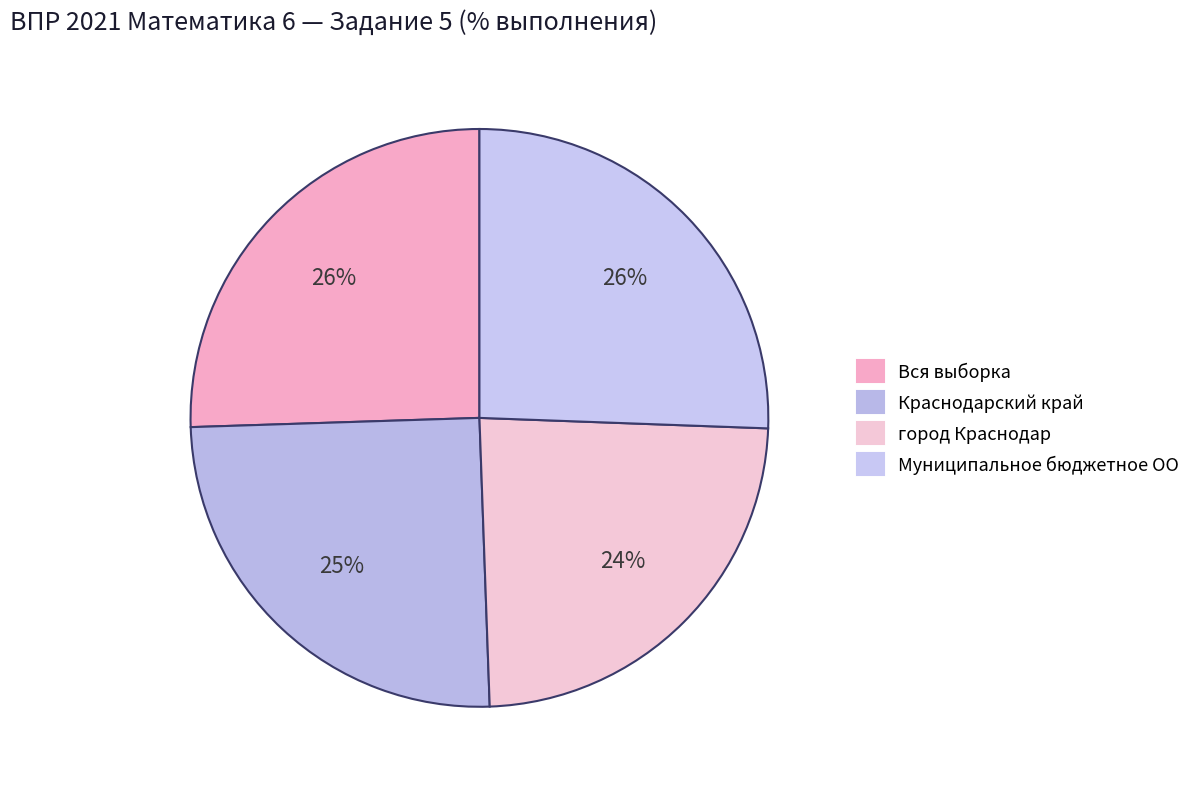

True or false: Вся выборка accounts for 17% of the total.

False